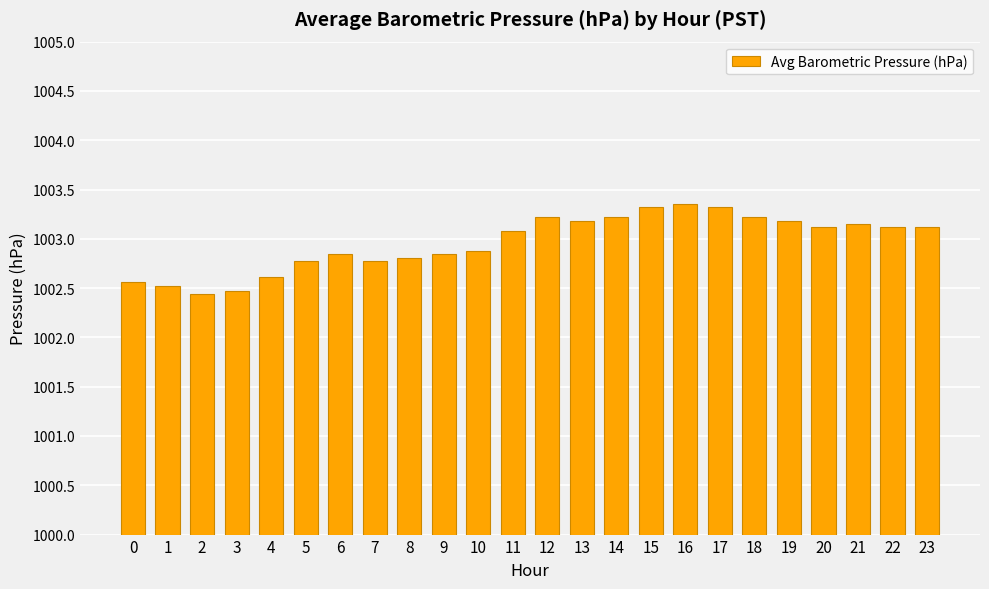

What is the value of the 15th bar from the left?

1003.2